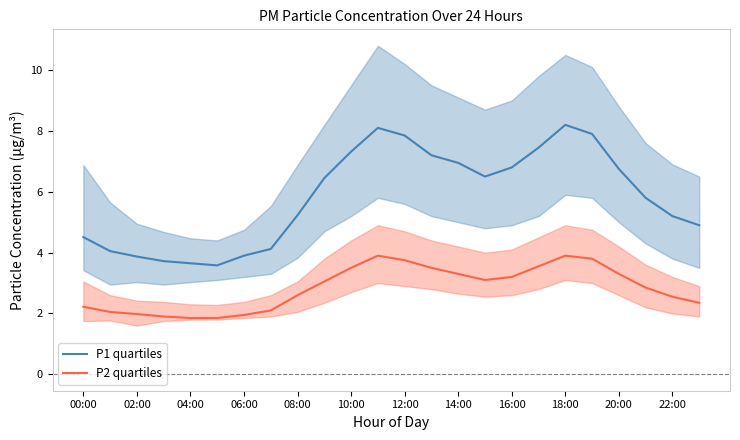

Which series has the largest total across all categories?

P1 quartiles